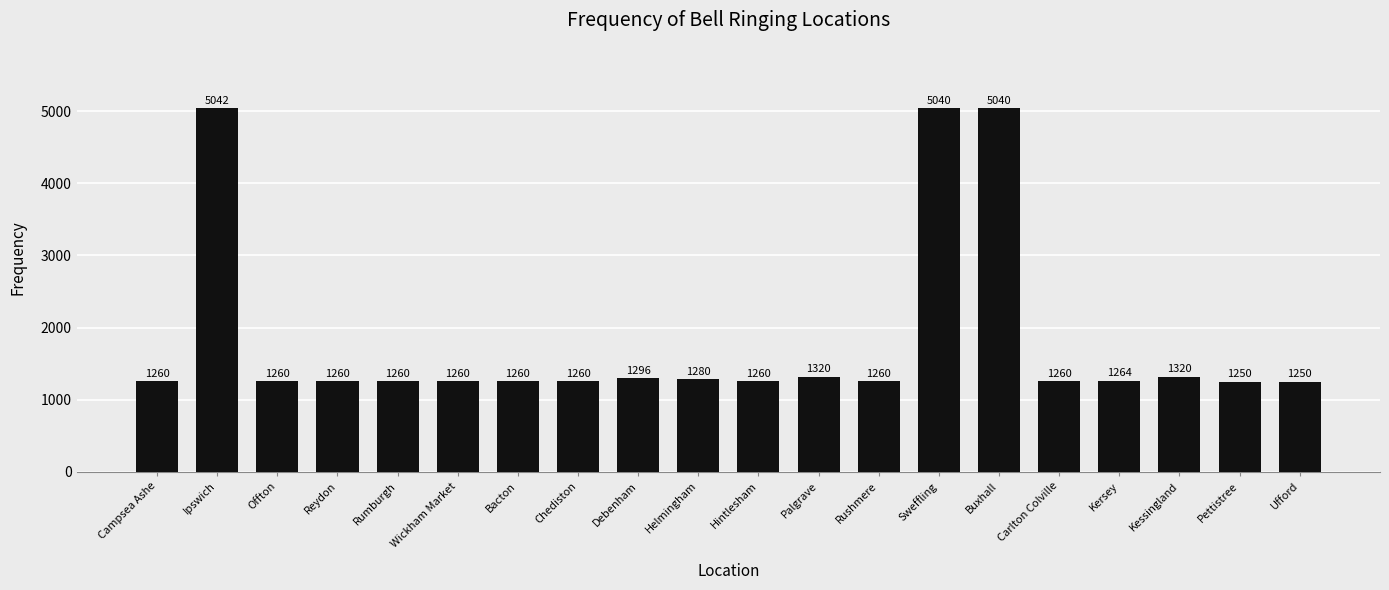

At which category does the chart reach its peak across all series?

Ipswich